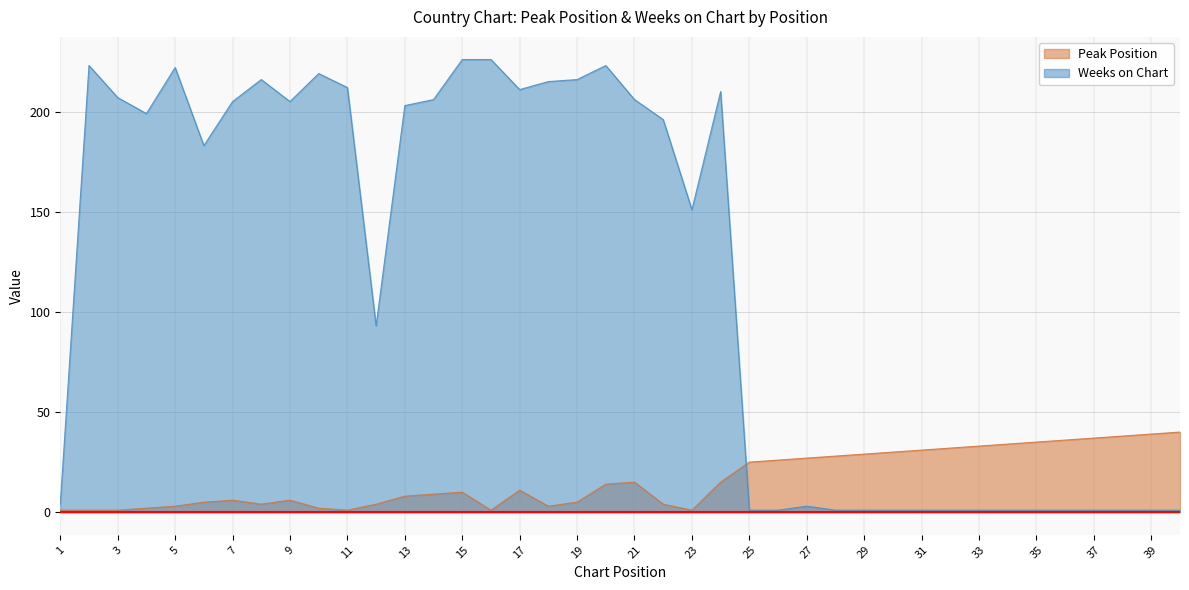

Reading right to left, what are all the values shown in this chart?

Peak Position: 40	39	38	37	36	35	34	33	32	31	30	29	28	27	26	25	15	1	4	15	14	5	3	11	1	10	9	8	4	1	2	6	4	6	5	3	2	1	1	1
Weeks on Chart: 1	1	1	1	1	1	1	1	1	1	1	1	1	3	1	1	210	151	196	206	223	216	215	211	226	226	206	203	93	212	219	205	216	205	183	222	199	207	223	4